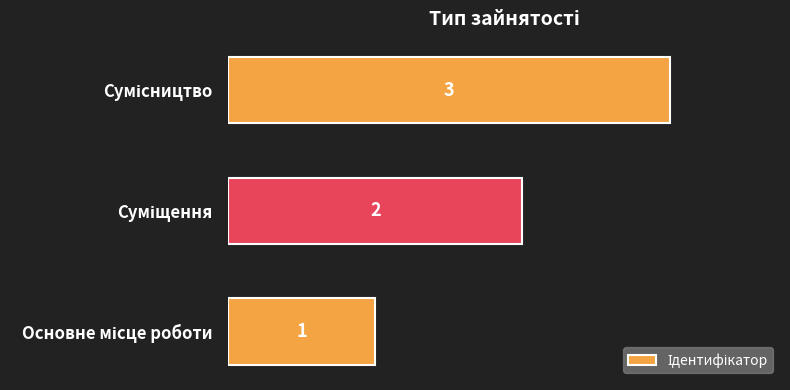

What is the maximum value shown in the chart?

3